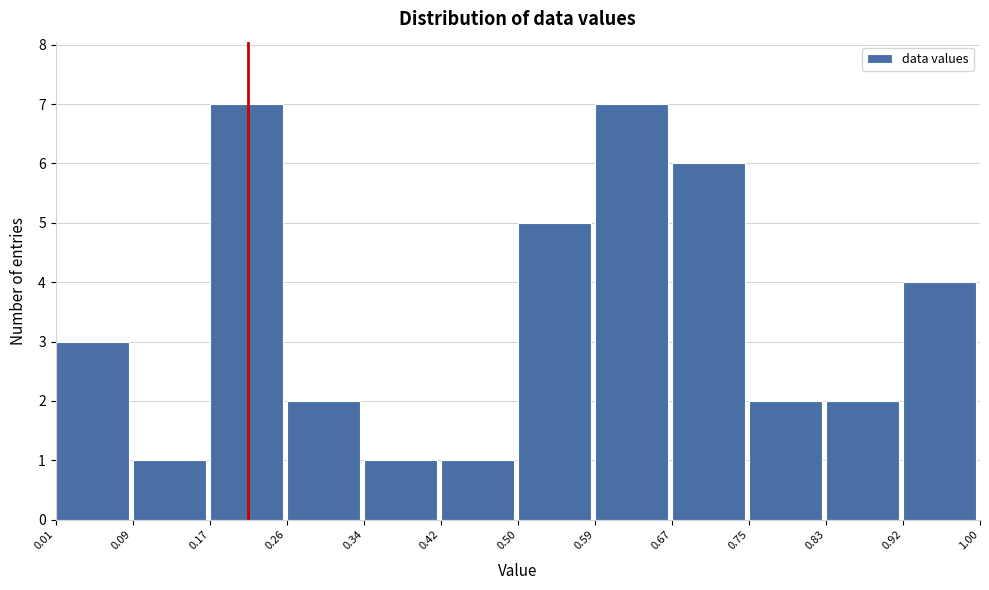

Reading left to right, list every bar in this chart as the range it spans on the x-axis followed by its height. The values are not printed on the chart, so give them approximately, as read against the axis.

0.01 to 0.09: 3
0.09 to 0.17: 1
0.17 to 0.26: 7
0.26 to 0.34: 2
0.34 to 0.42: 1
0.42 to 0.50: 1
0.50 to 0.59: 5
0.59 to 0.67: 7
0.67 to 0.75: 6
0.75 to 0.83: 2
0.83 to 0.92: 2
0.92 to 1.00: 4